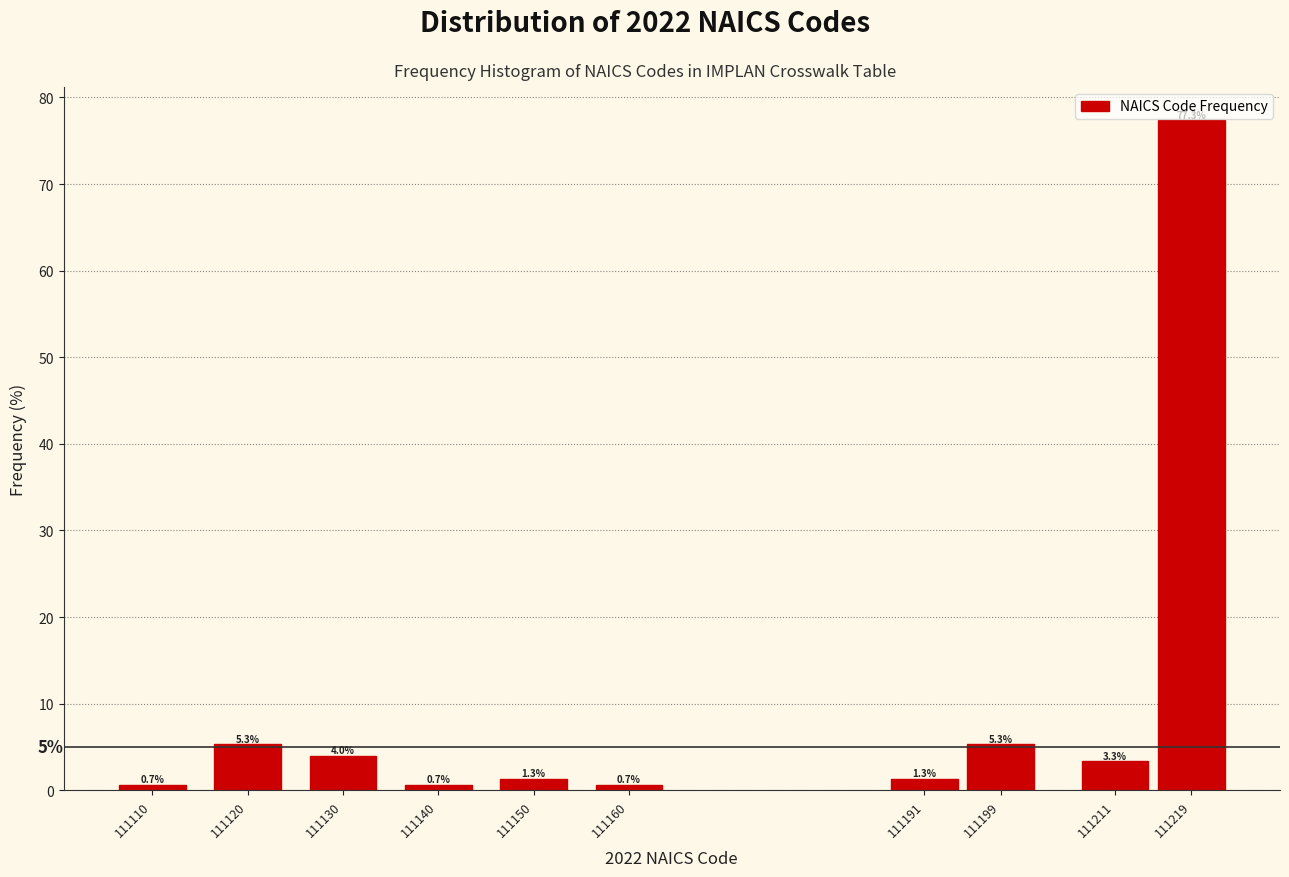

Reading left to right, list all the values displayed in this chart.

0.7	5.3	4.0	0.7	1.3	0.7	1.3	5.3	3.3	77.3